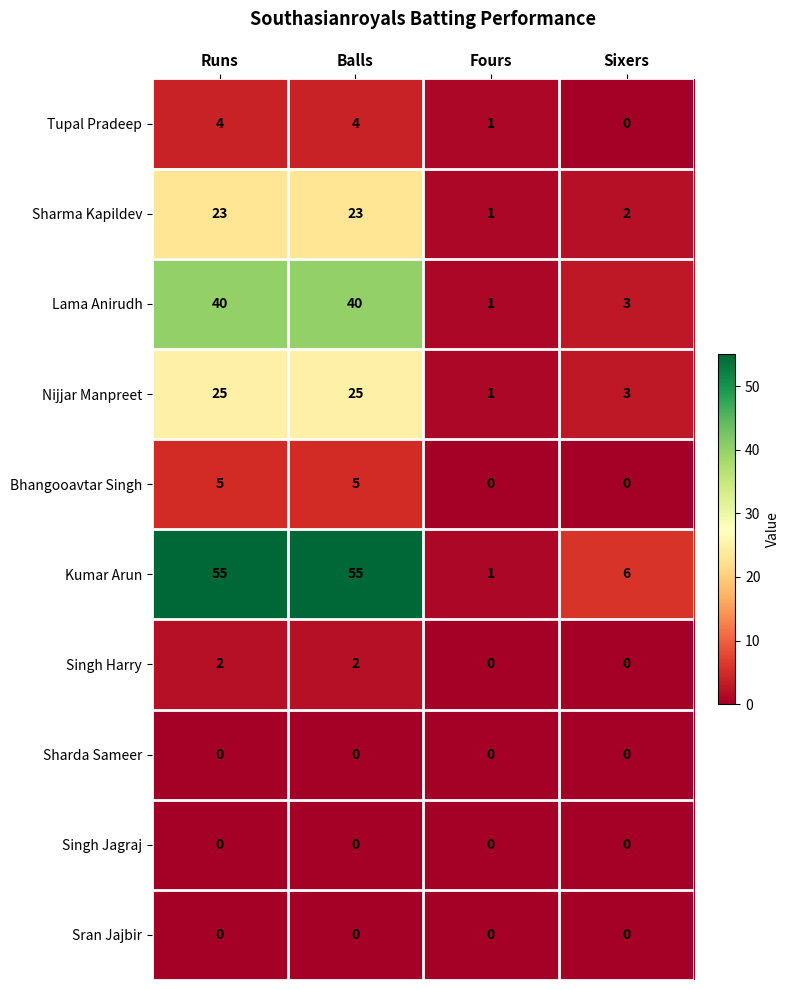

What is the difference between the highest and lowest values at Balls?

55